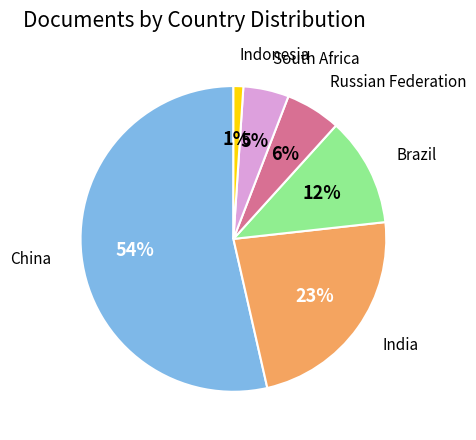

To the nearest percent, what is the average slice percentage?

17%